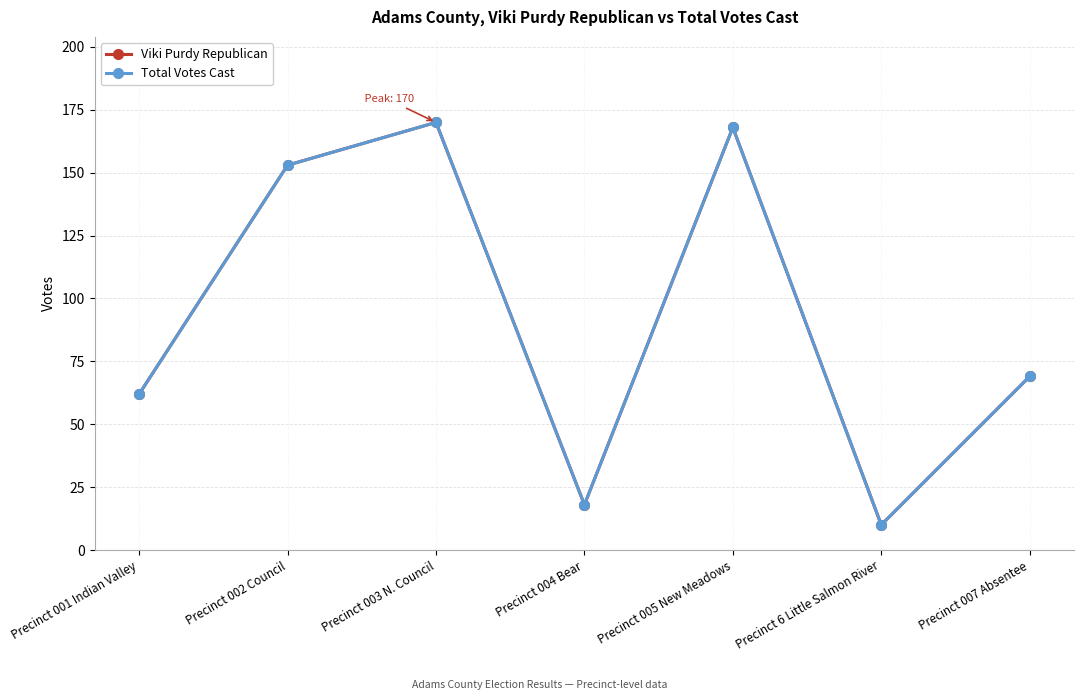

True or false: Viki Purdy Republican has a value of 94 at Precinct 001 Indian Valley.

False